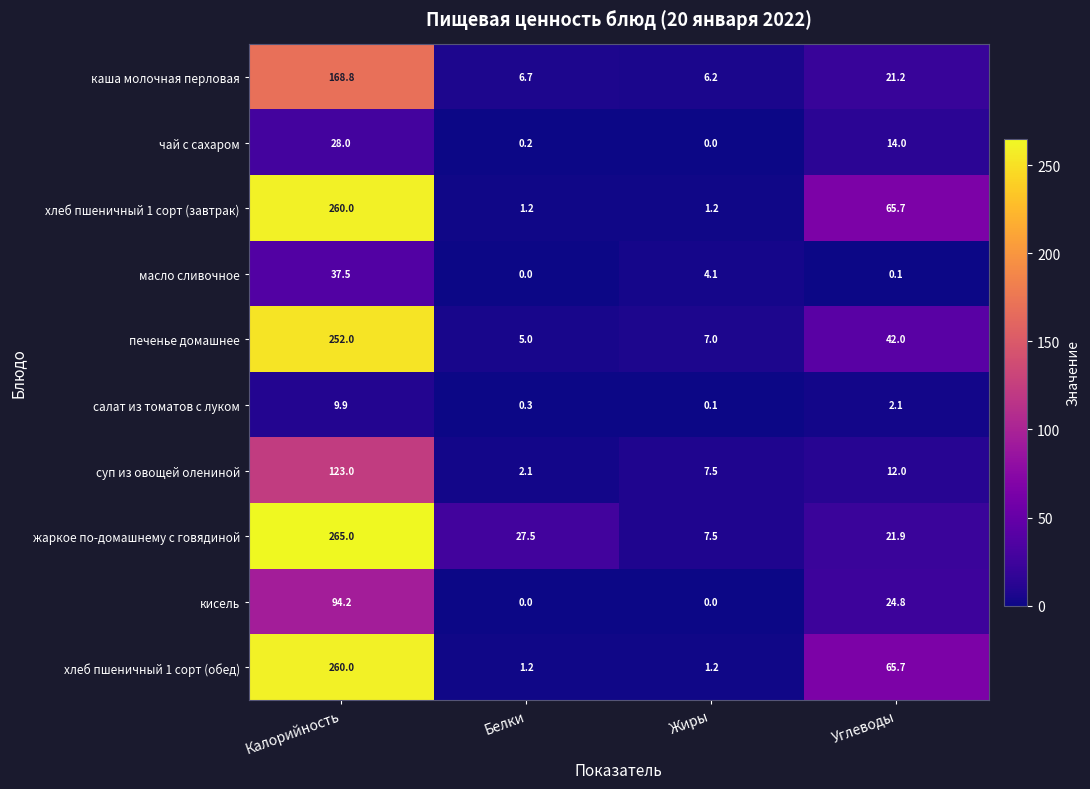

What is the difference between the maximum and second lowest values in the хлеб пшеничный 1 сорт (обед) series?

258.8